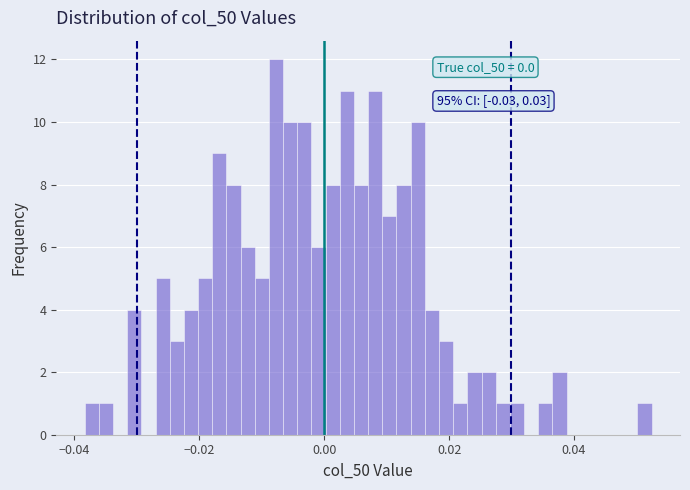

Read against the x-axis, roughly where is the centre of the tallest bar?

-0.008